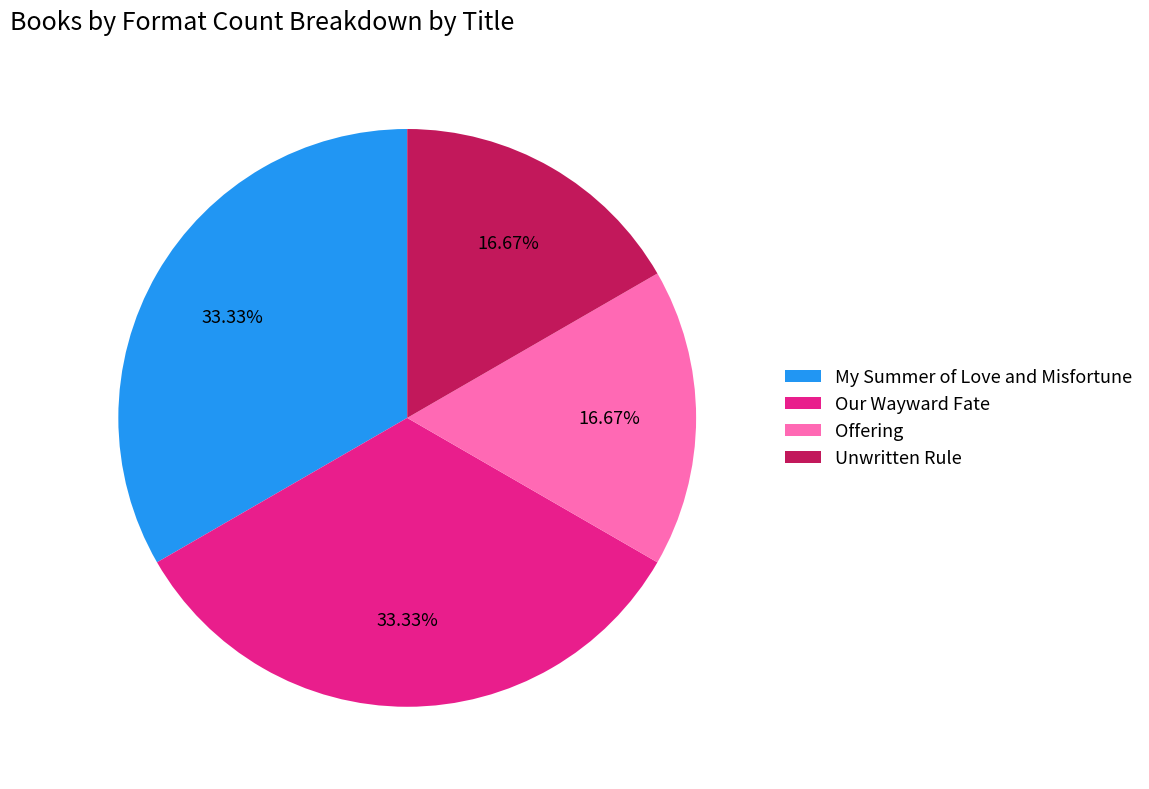

Is Unwritten Rule the majority of the pie?

No